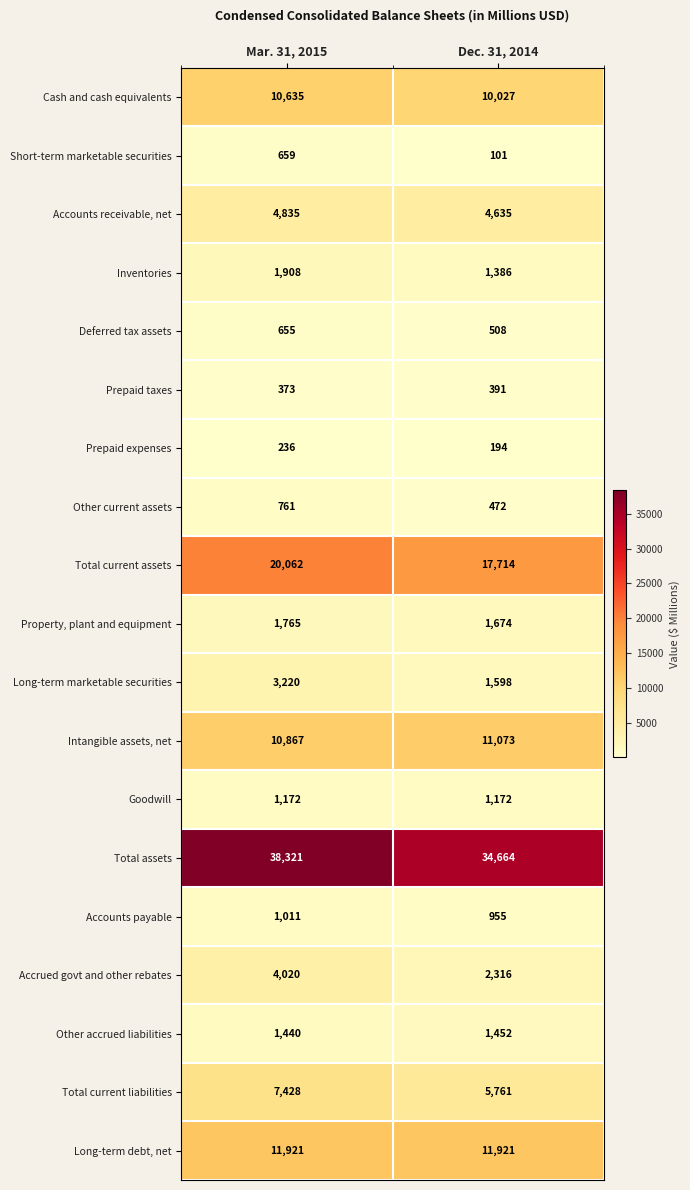

Which series has the largest total across all categories?

Total assets